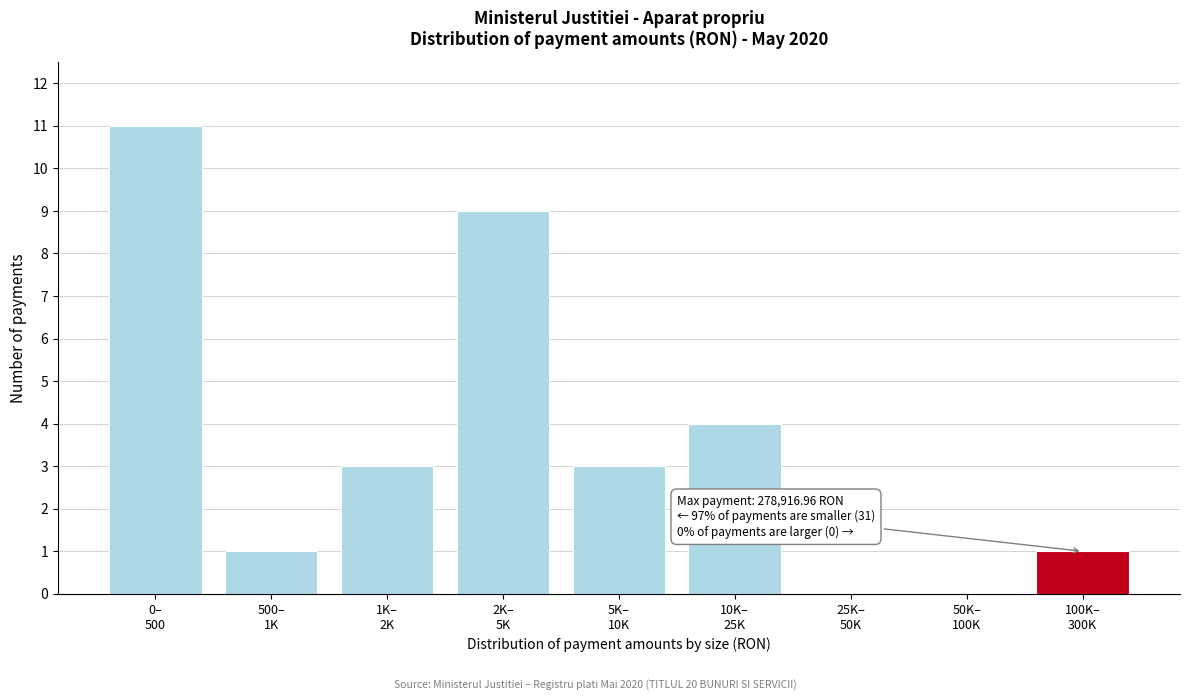

What is the greatest value displayed?

11